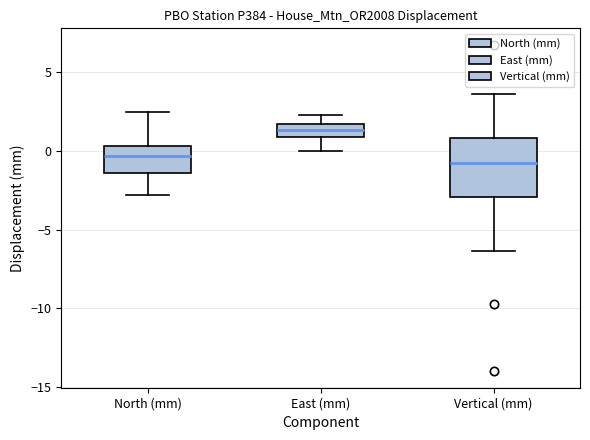

Reading left to right, transcribe this box plot: for each box, give where its median line is, the range the box spans, and where its two whiskers end, as read against the y-axis. The values are not printed on the chart, so give them approximately, as read against the axis.

North (mm): median -0.5, box -1.5 to 0.5, whiskers -3.0 to 2.5
East (mm): median 1.5 (inside the box), box 1.0 to 1.5, whiskers 0.0 to 2.5
Vertical (mm): median -1.0, box -3.0 to 1.0, whiskers -6.5 to 3.5